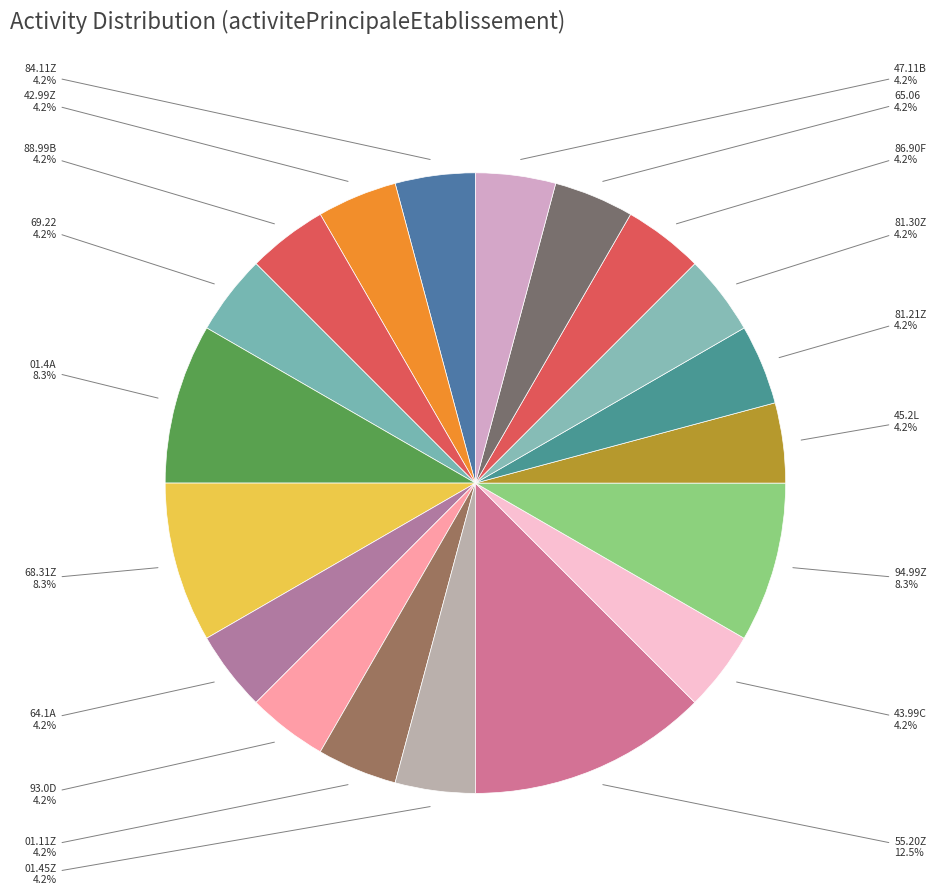

How many segments does this pie chart have?

19